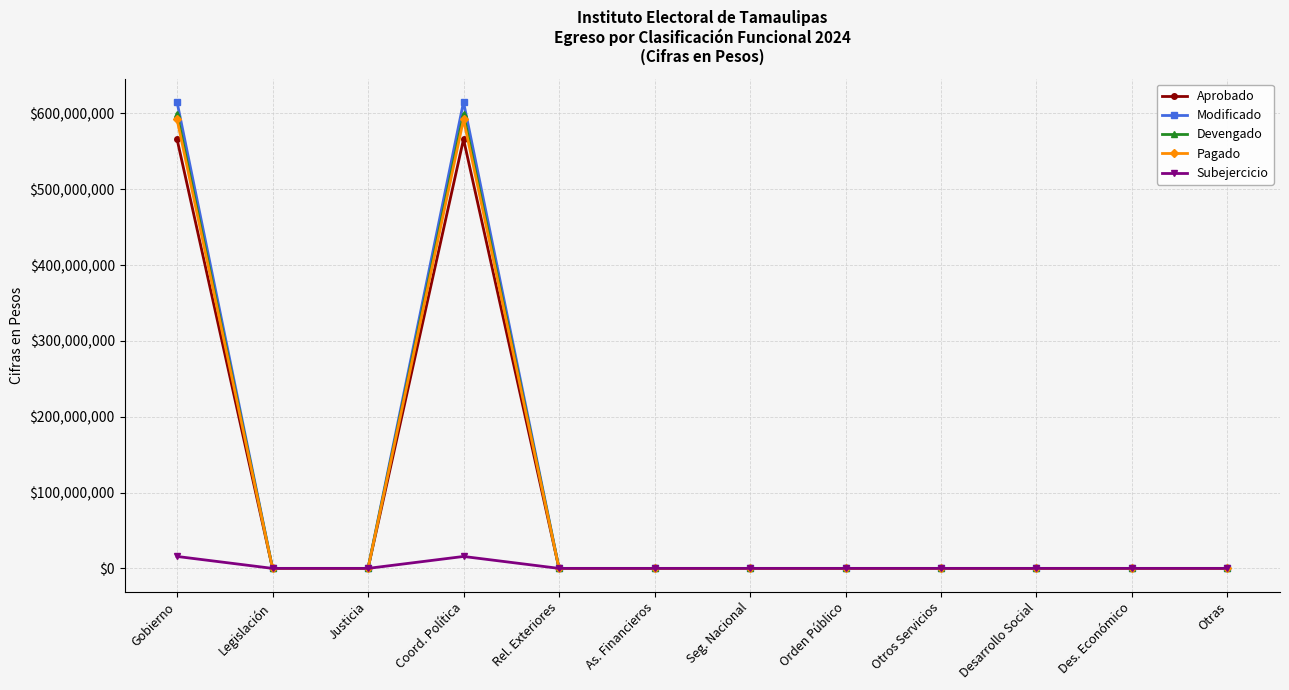

Which series has the largest range (max minus min)?

Modificado